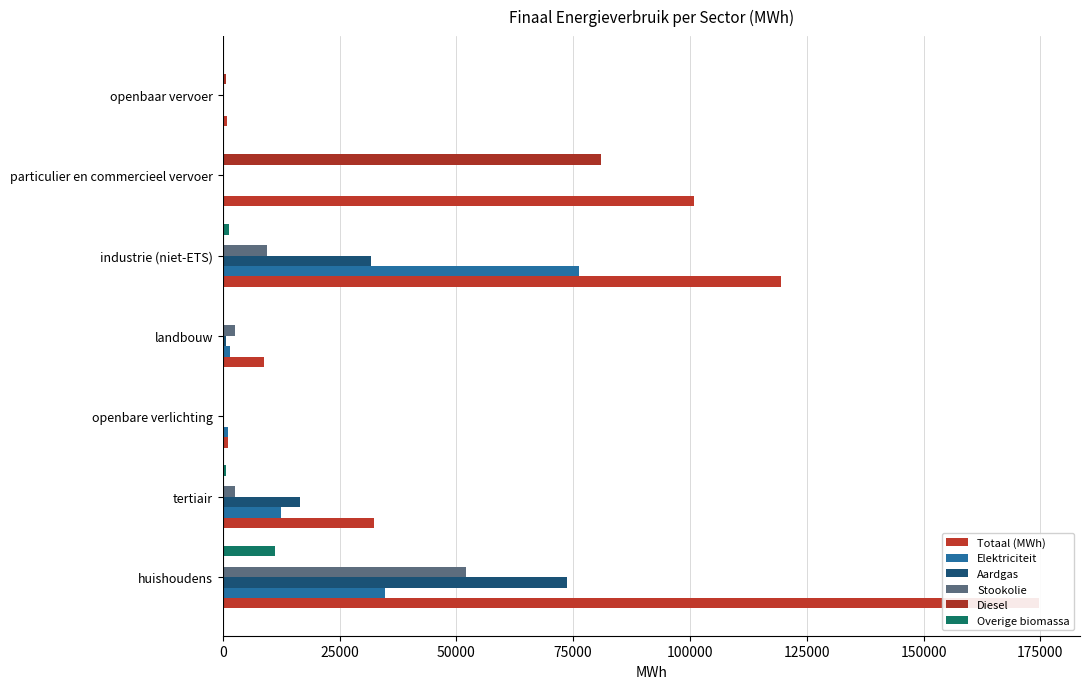

How many data points does each series have?

7